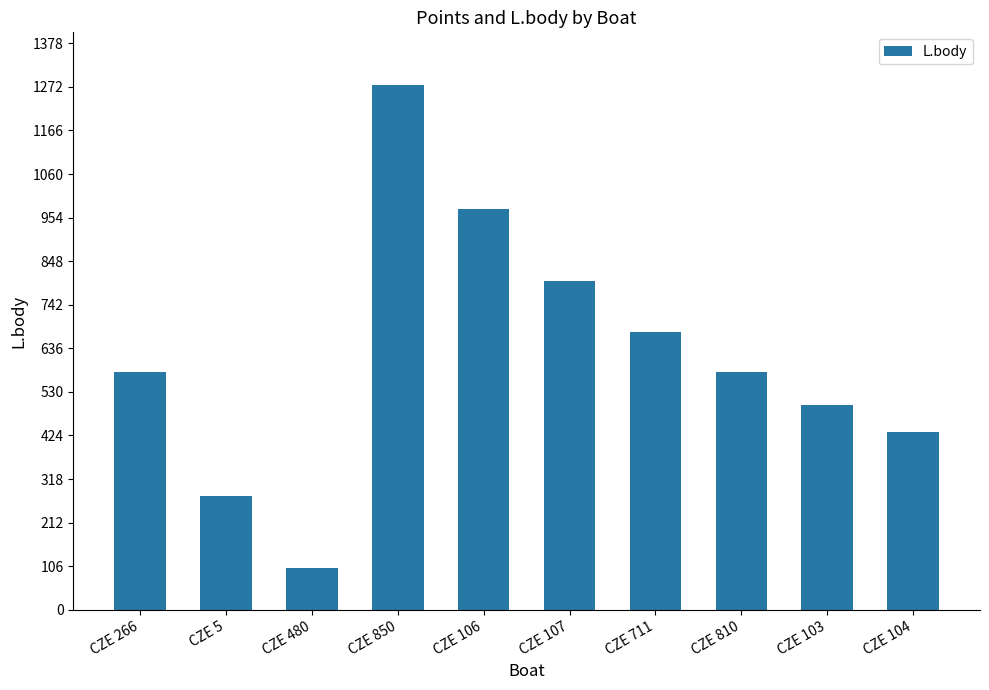

Where is the data nearest to the value 689?

CZE 711